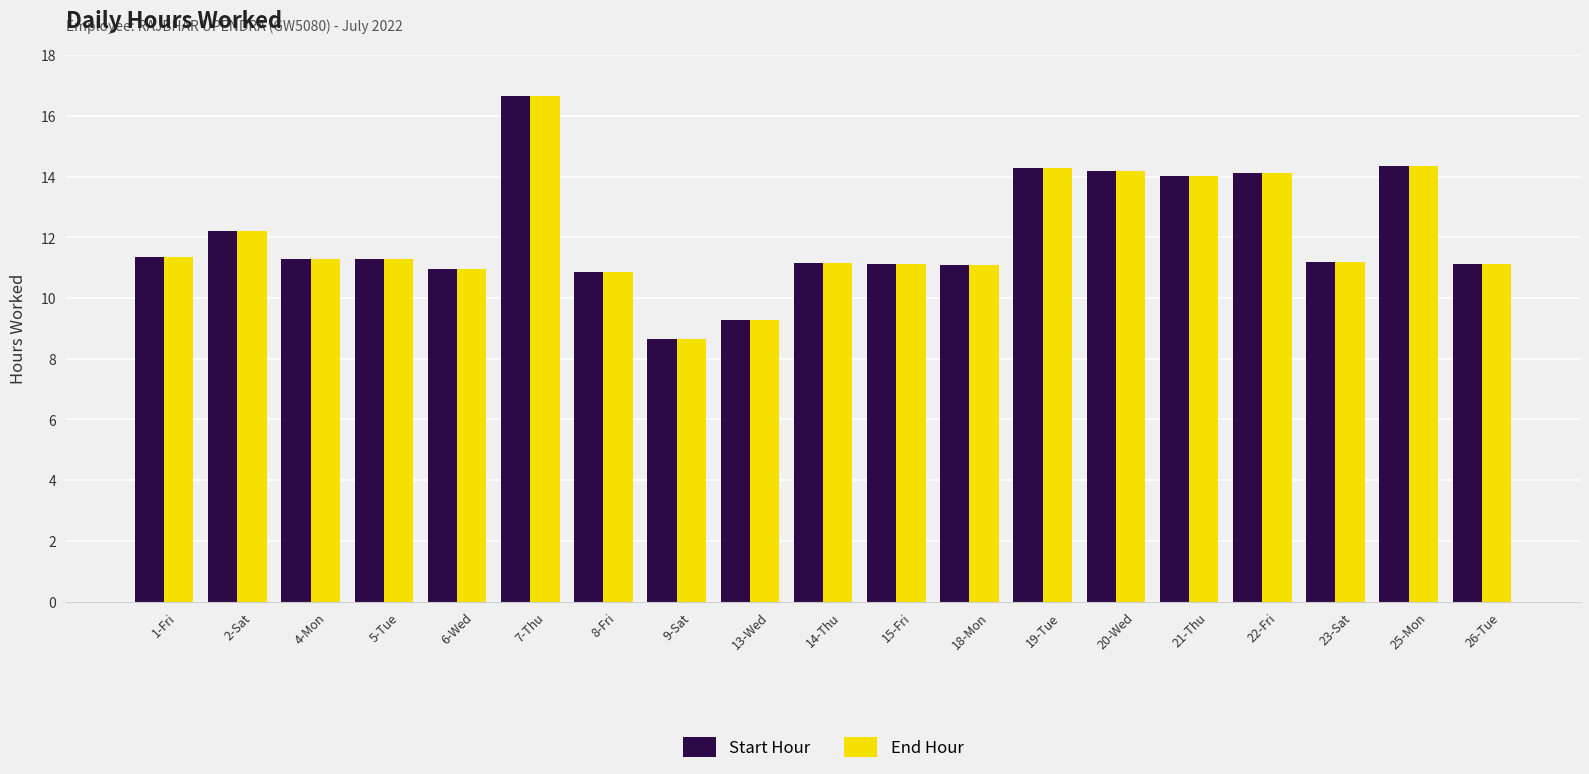

Does the chart contain any negative values?

No